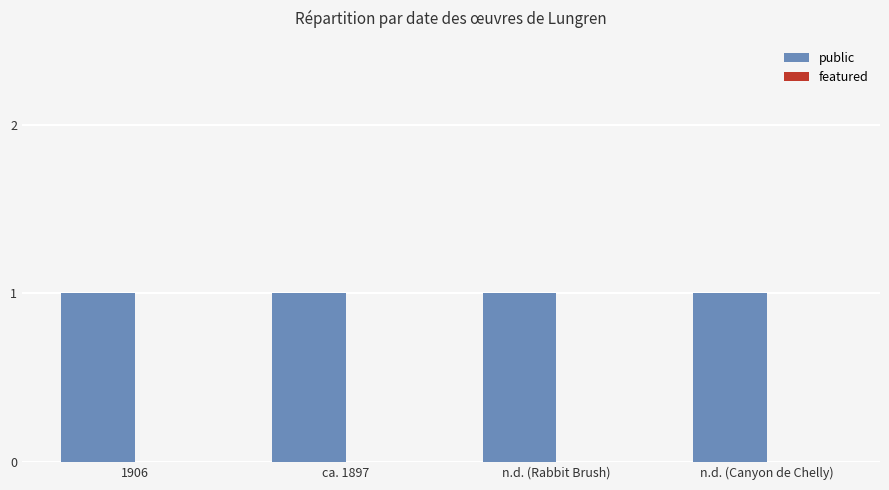

What position from the left is n.d. (Canyon de Chelly)?

4